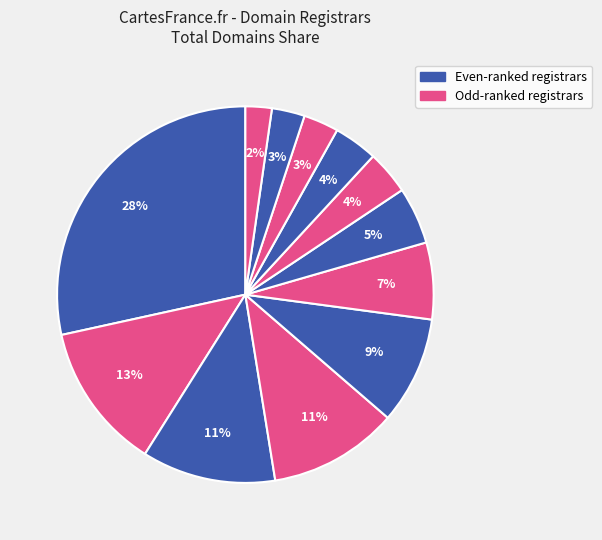

How many segments does this pie chart have?

12